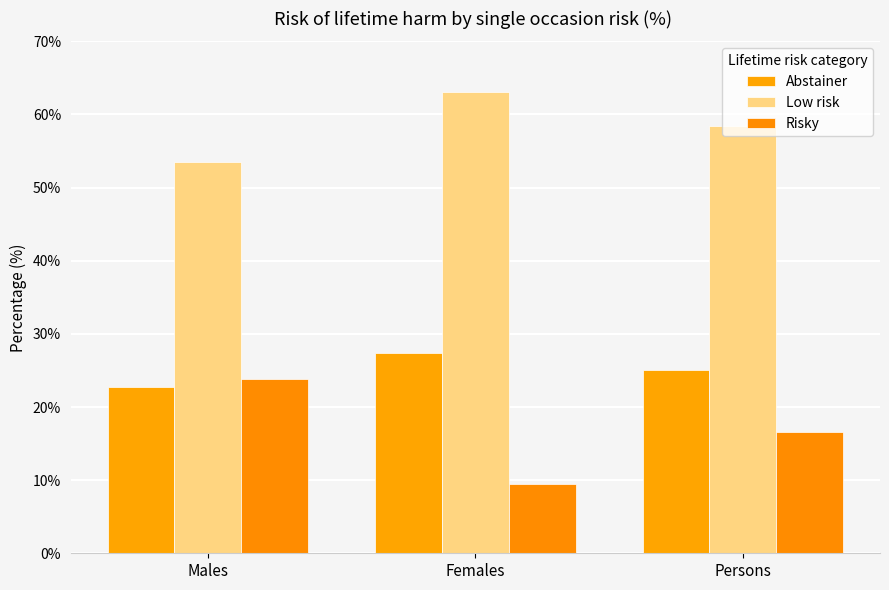

True or false: Low risk has a value of 53.5 at Males.

True